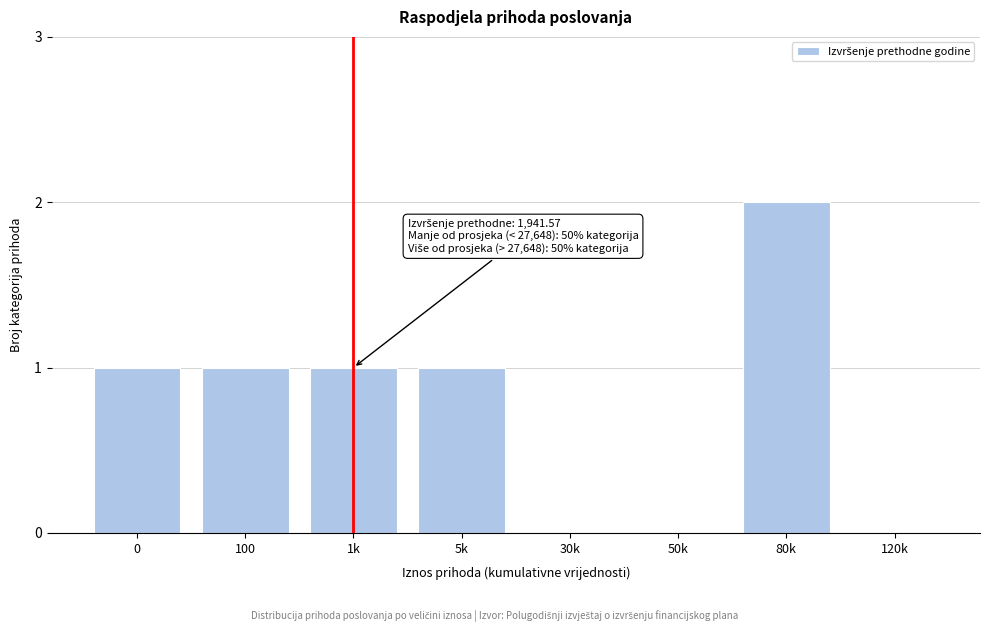

Reading left to right, what are all the values shown in this chart?

0=1	100=1	1k=1	5k=1	30k=0	50k=0	80k=2	120k=0